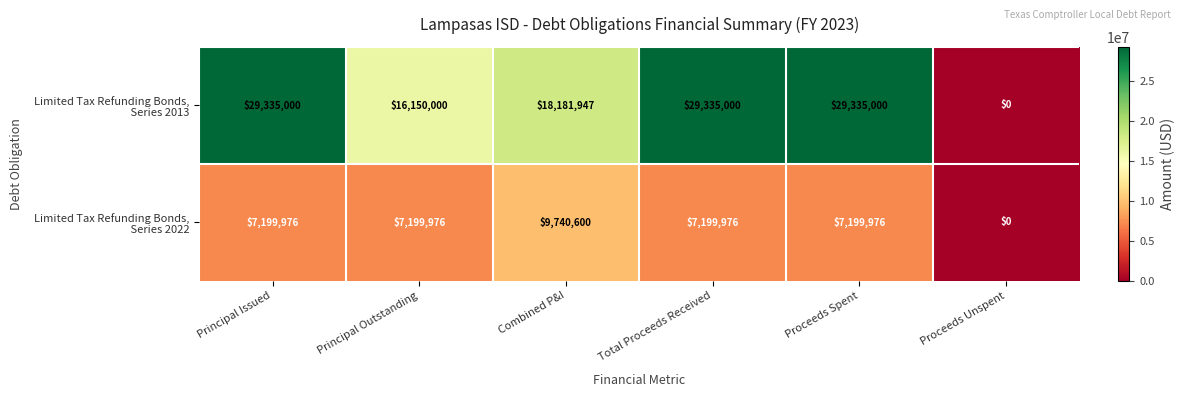

What is the maximum value shown in the chart?

29335000